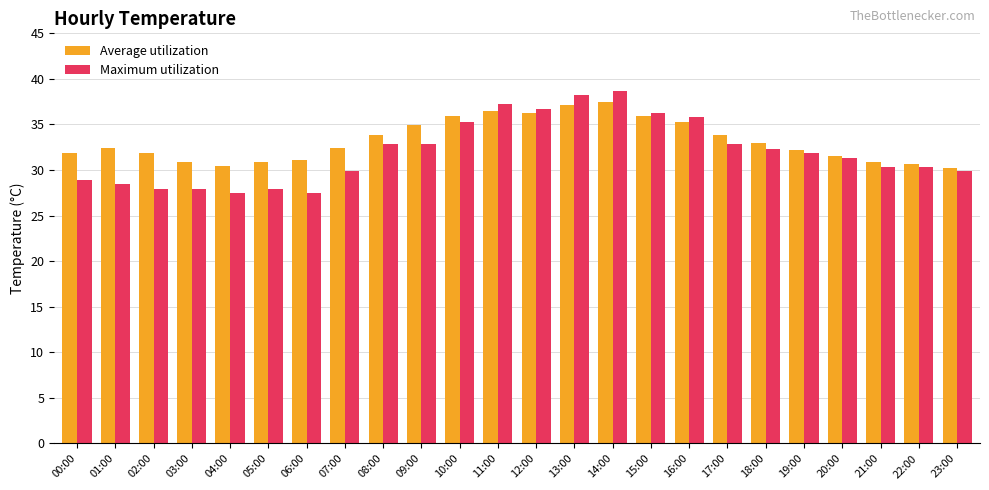

Which series has the largest total across all categories?

Average utilization